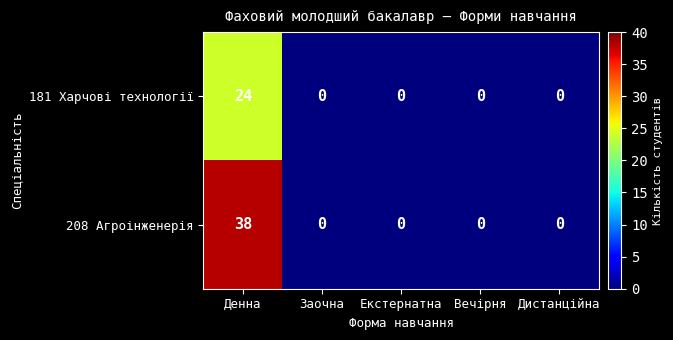

The 208 Агроінженерія series shows 67 at Денна. True or false?

False